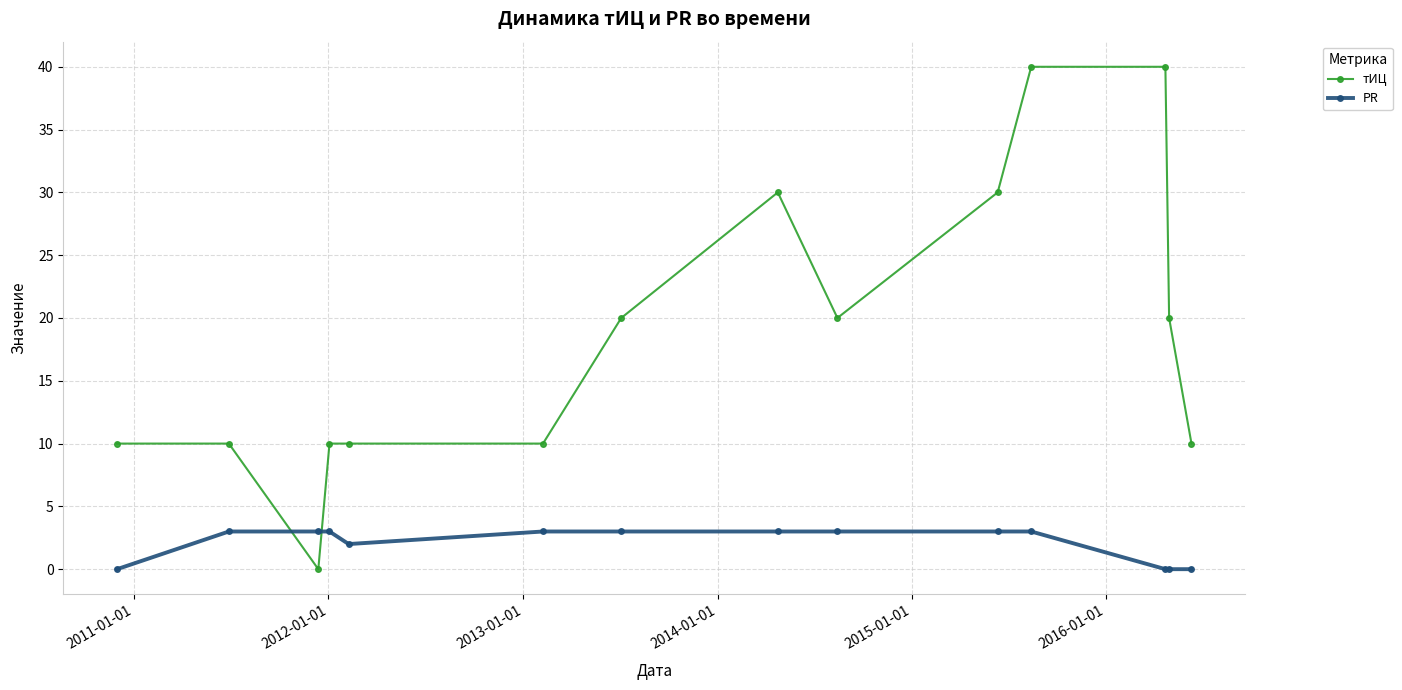

What is the highest value of the тИЦ series?

40